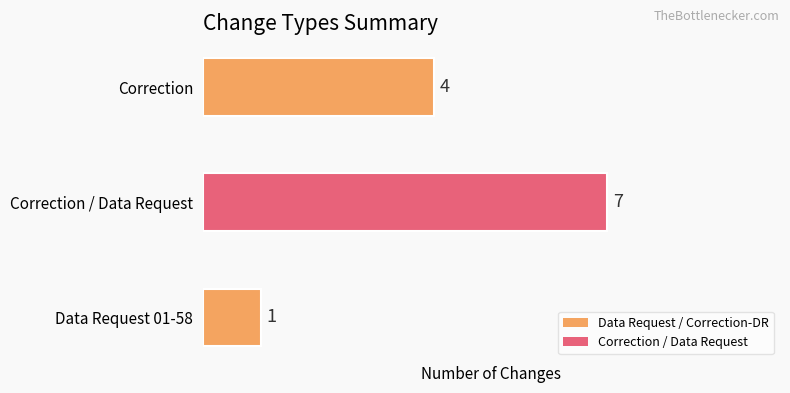

Are the bars horizontal?

Yes